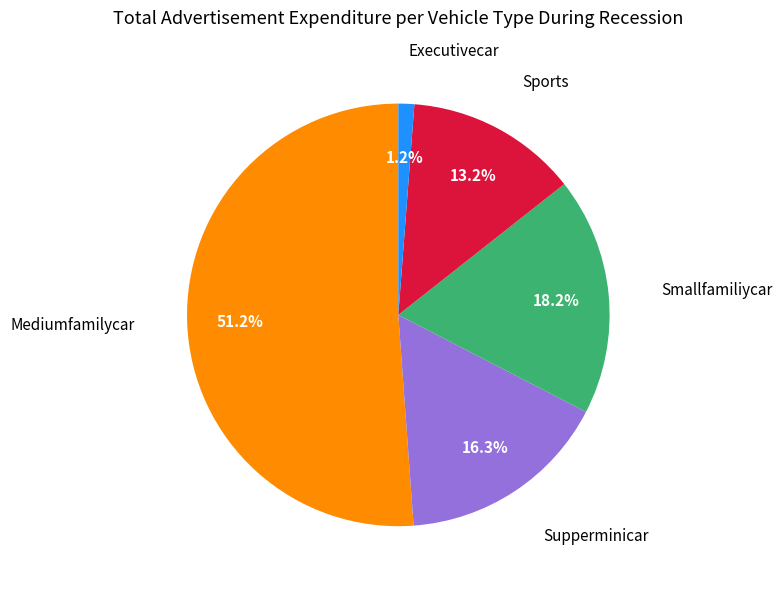

Does any single category account for the majority?

Yes